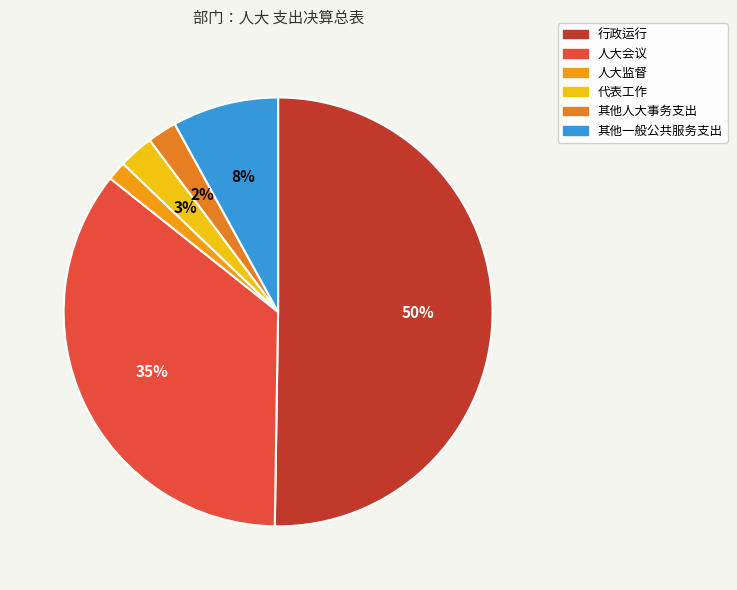

What percentage is NOT represented by 行政运行?

49.8%